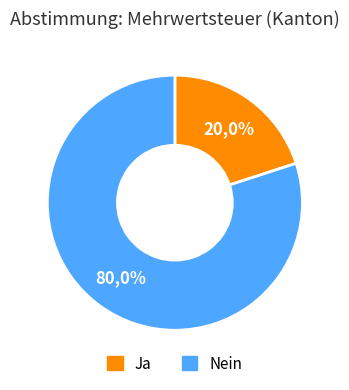

What is the ratio of the value at Nein to the value at Ja?

4.0